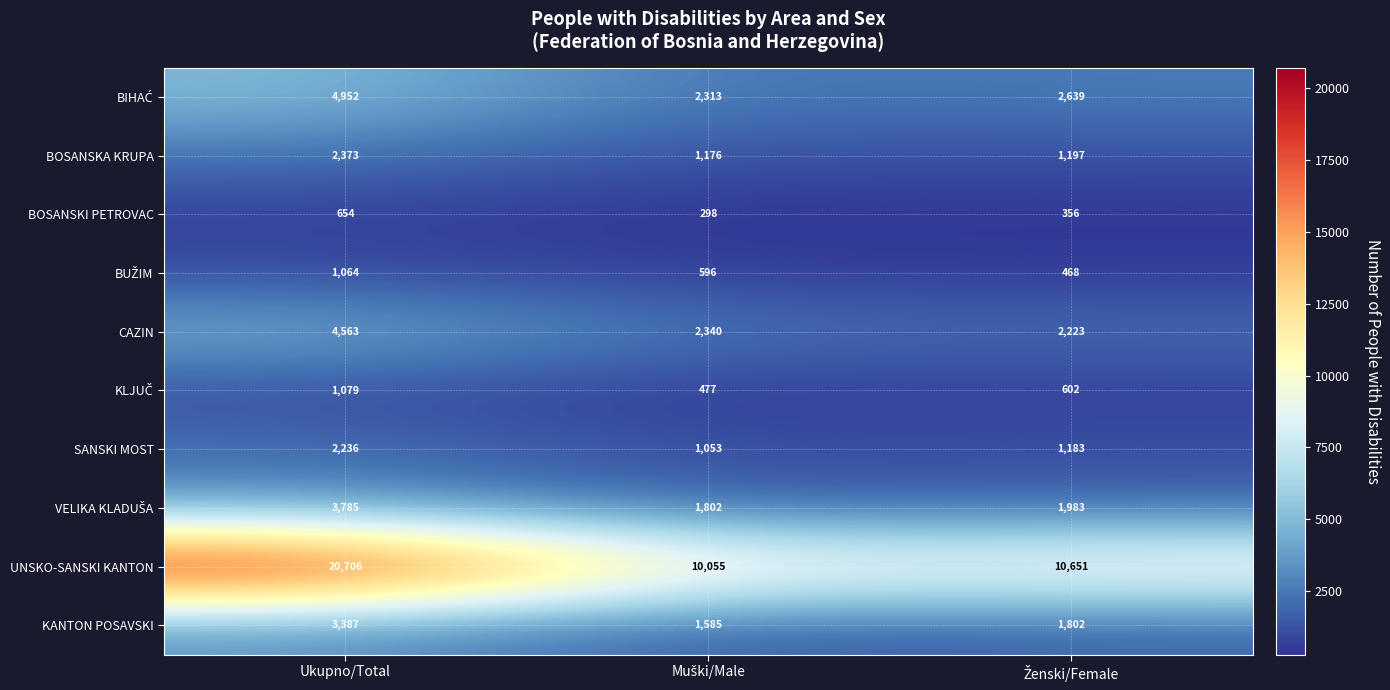

Which label corresponds to the largest value in the chart?

Ukupno/Total